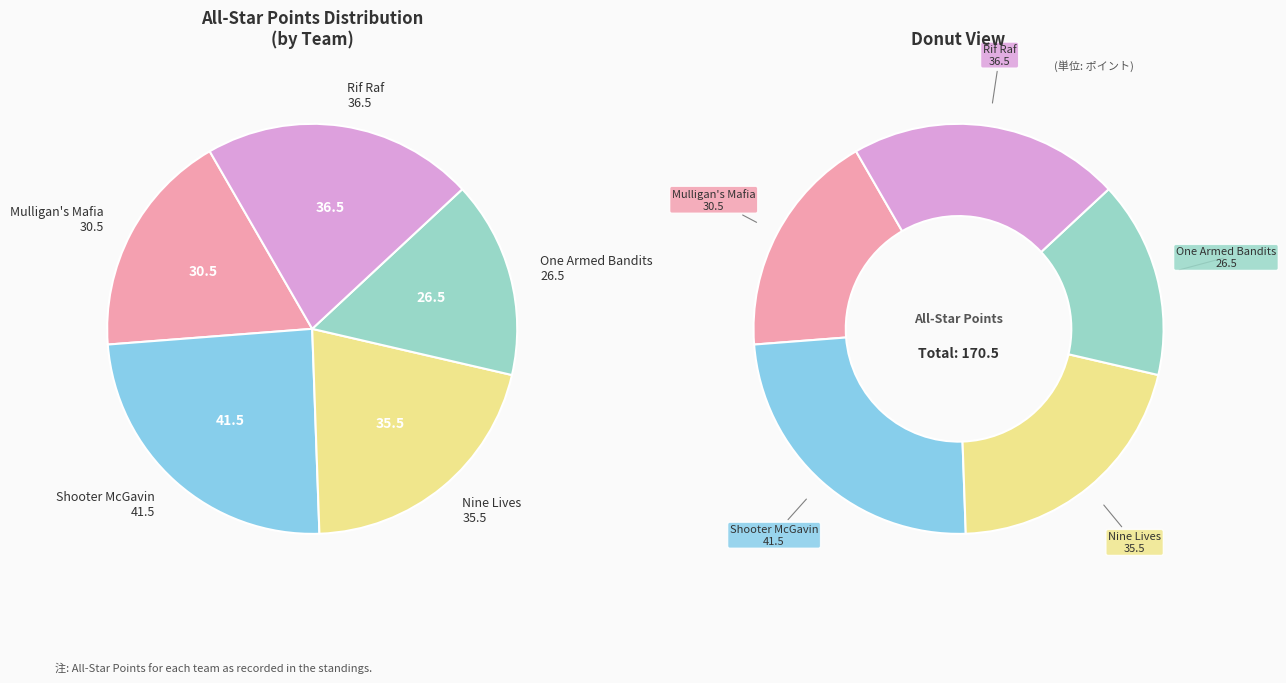

What is the change in value from C1/ Mulligan's Mafia to C2/ Shooter McGavin?

+11.0